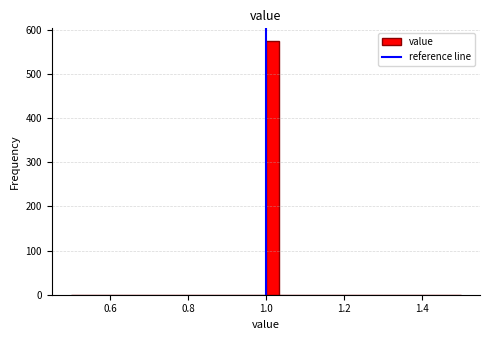

Read against the x-axis, roughly where is the centre of the tallest bar?

1.02